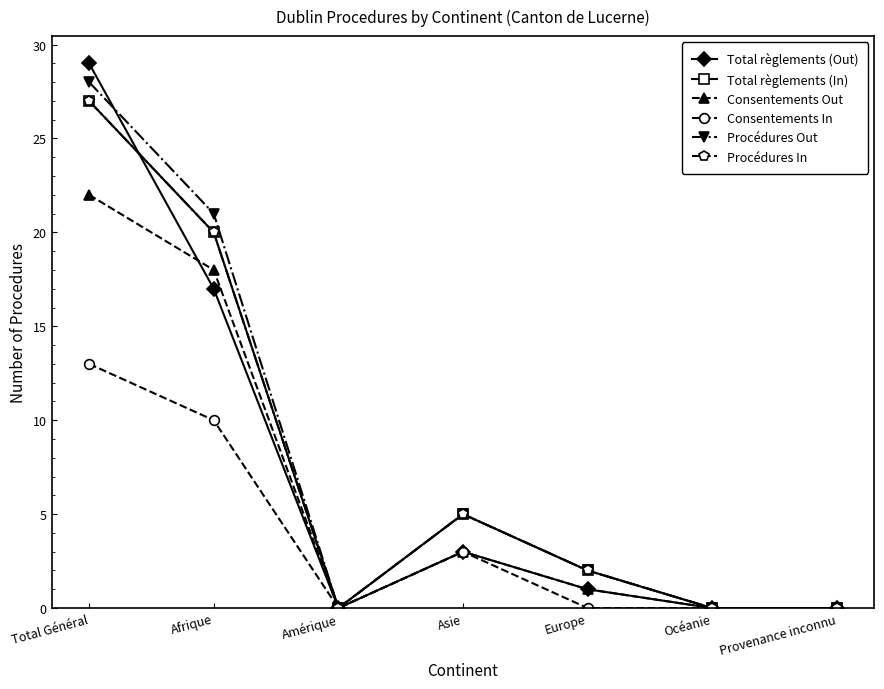

True or false: Procédures In and Total règlements (In) intersect in this chart.

False